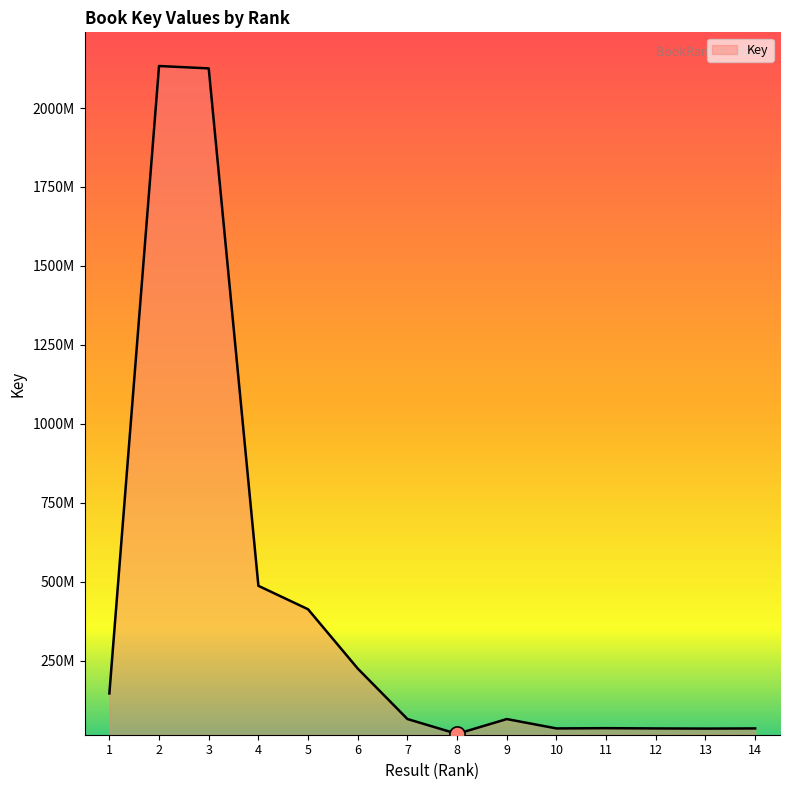

What is the change in value from 1 to 11?

-110088676